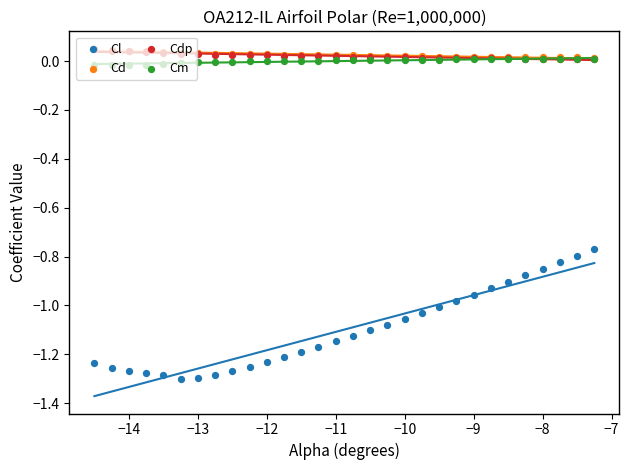

Which series reaches the maximum Y coordinate?

Cd